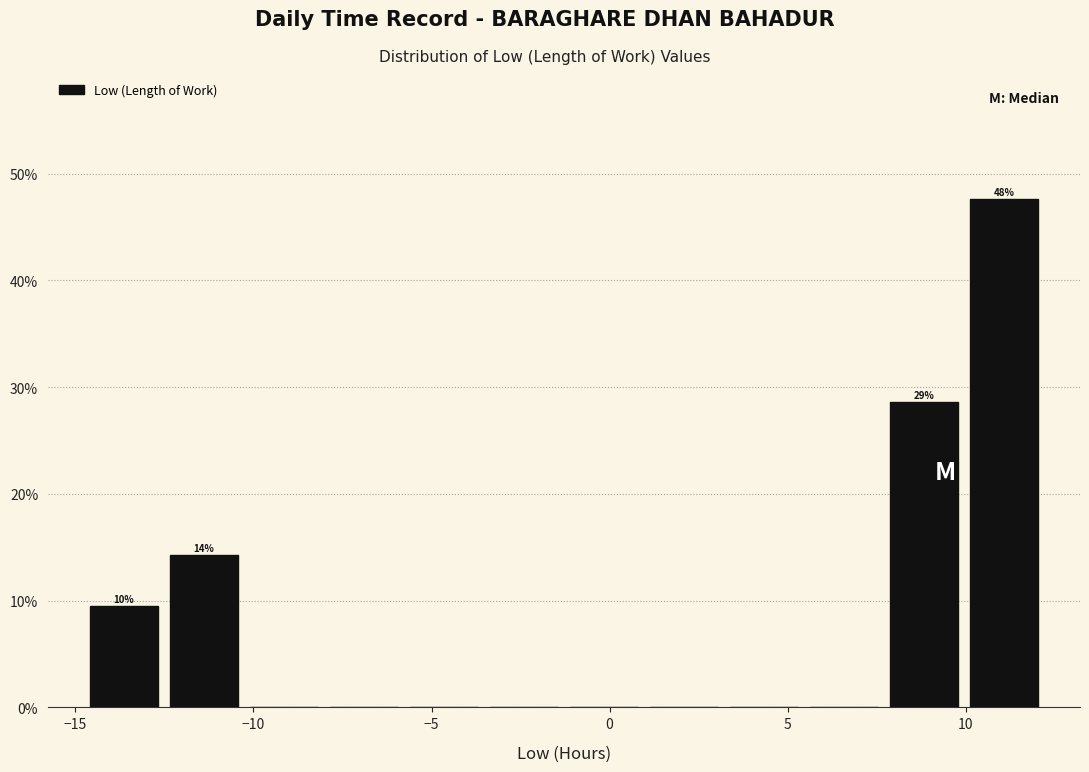

Which range on the x-axis has the tallest bar?

10.0 to 12.0